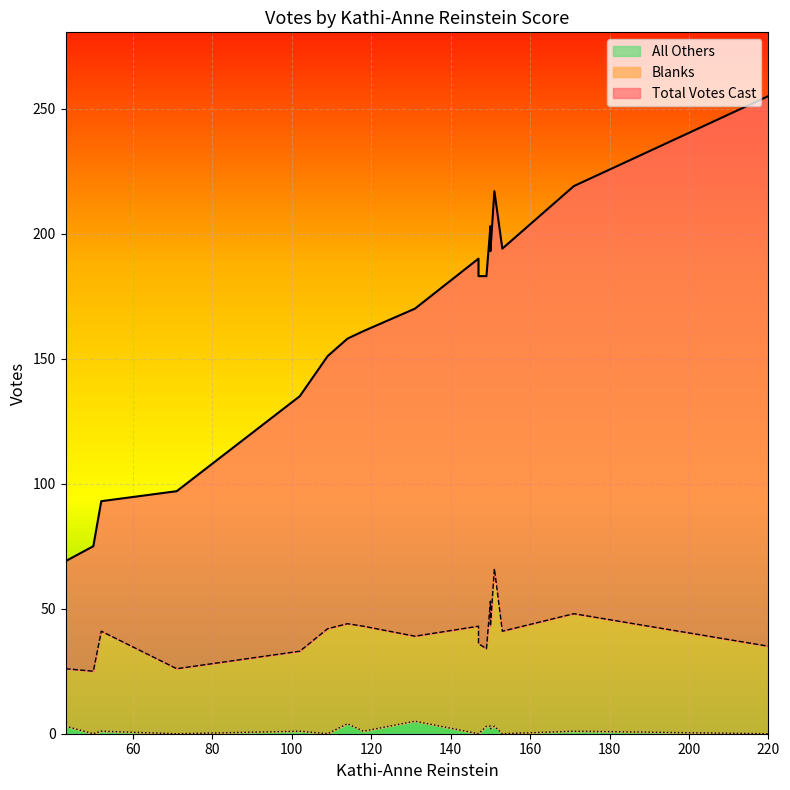

Between 50 and 102, which series saw the biggest shift?

Total Votes Cast